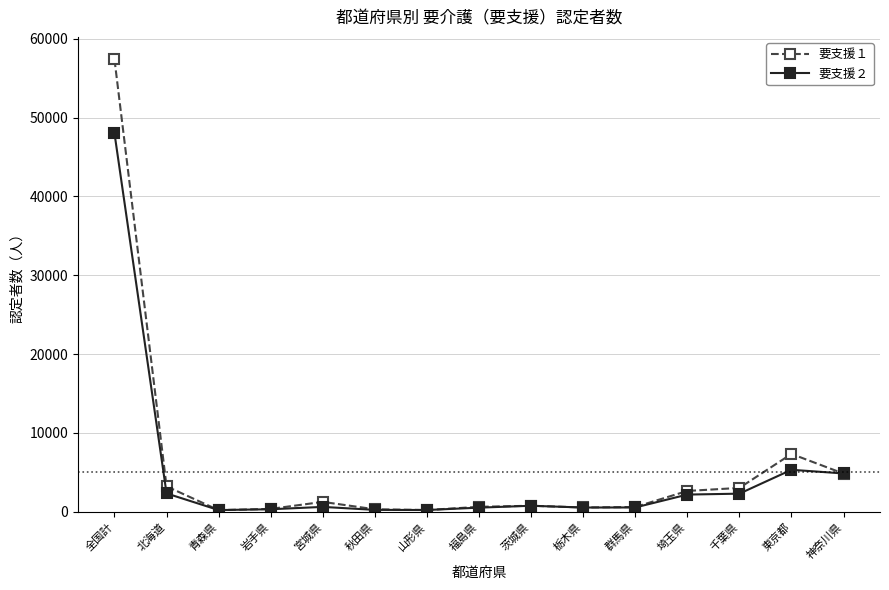

What position from the right is 福島県?

8